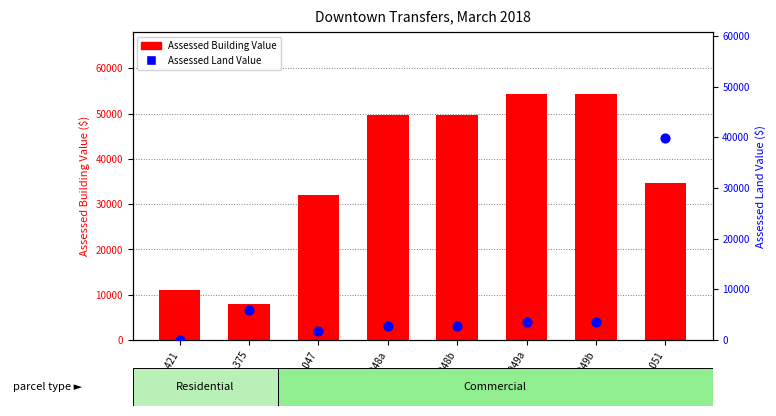

Is the value of Assessed Land Value at 103-13-051 greater than the value of Assessed Building Value at 101-26-375?

Yes